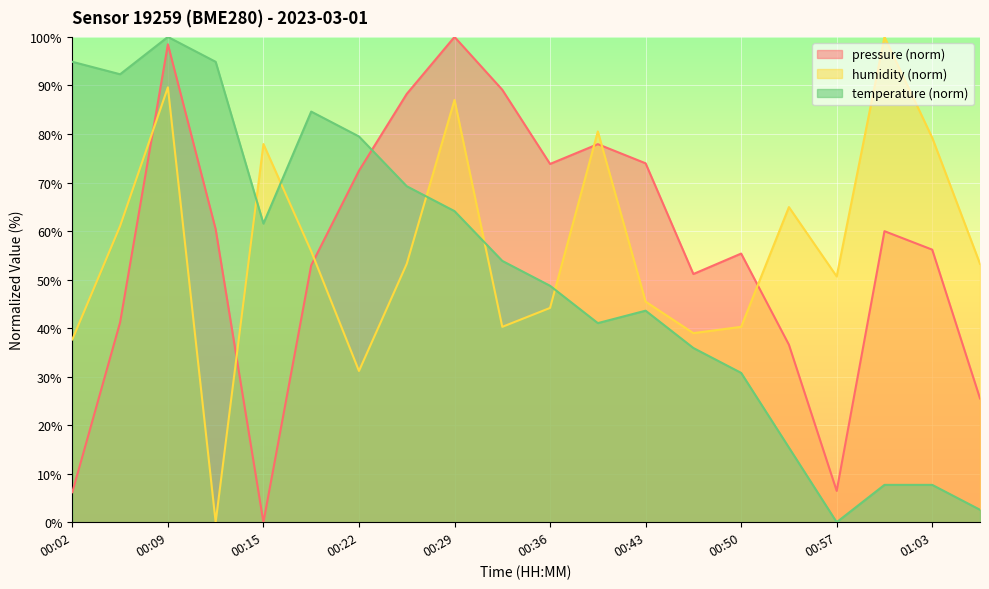

Between 00:33 and 01:00, which series saw the biggest shift?

humidity